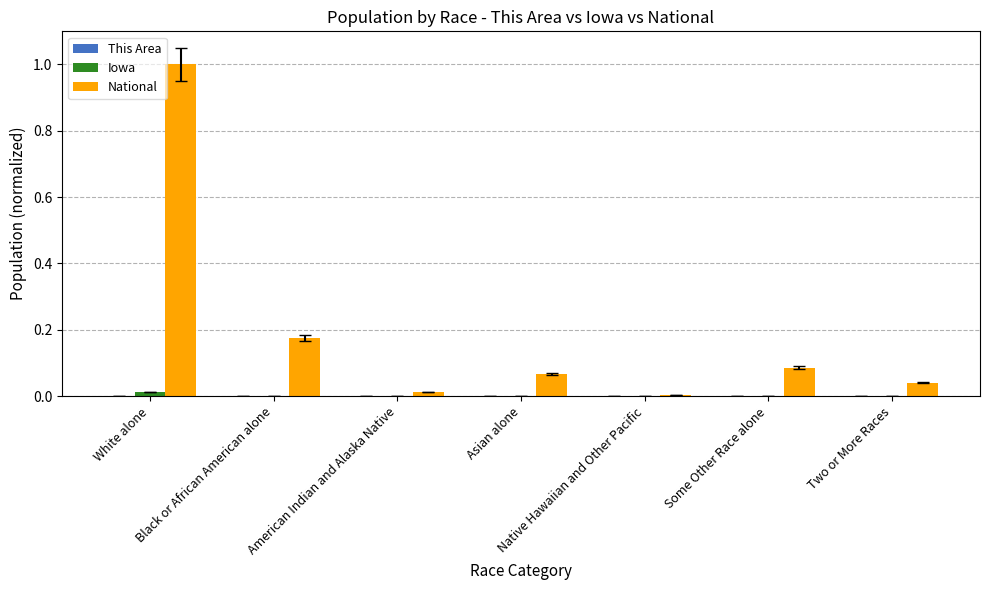

Which series changed the most between Black or African American alone and Some Other Race alone?

National